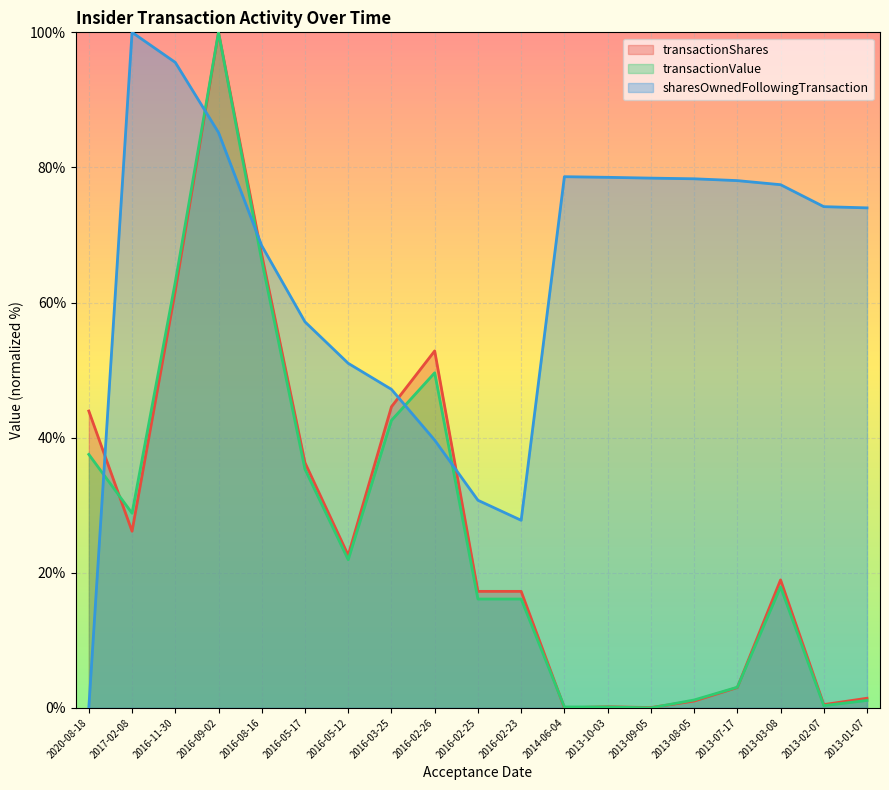

Where is the first local maximum for transactionValue?

2016-09-02